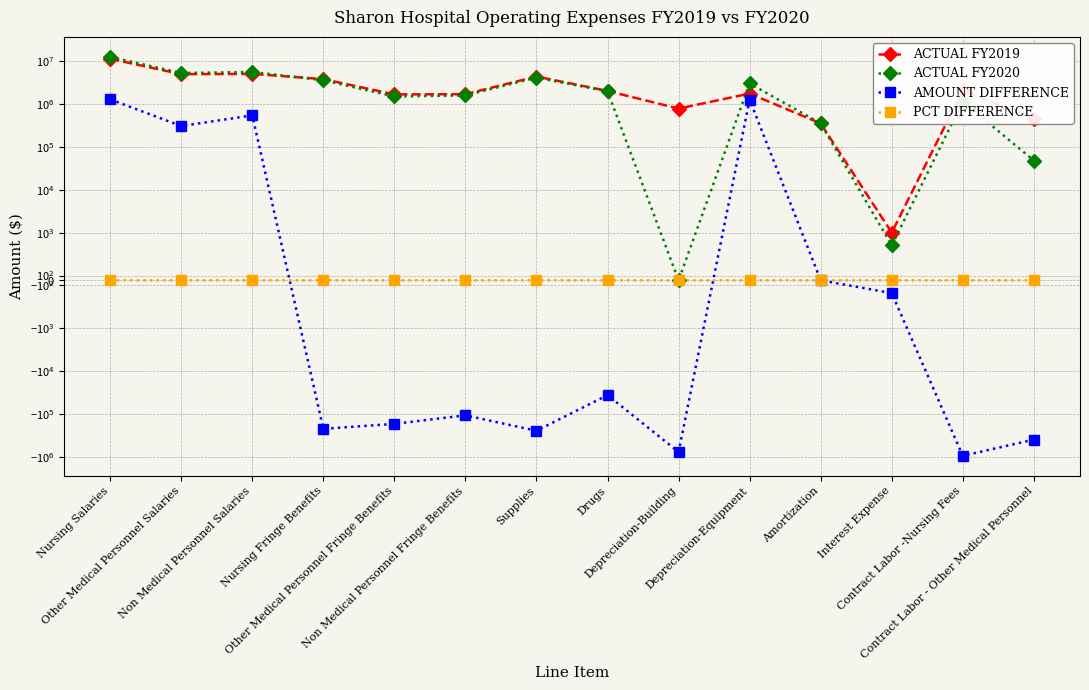

What are all the series names shown in the legend?

ACTUAL FY2019, ACTUAL FY2020, AMOUNT DIFFERENCE, PCT DIFFERENCE